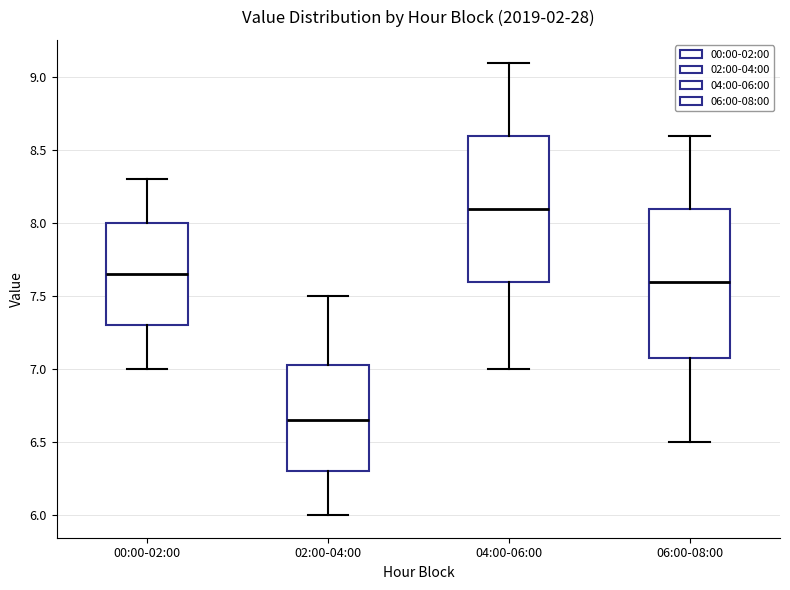

Reading left to right, read every box against the y-axis: the position of its median line, the range the box covers, and the ends of its whiskers. The values are not printed on the chart, so give them approximately, as read against the axis.

00:00-02:00: median 7.65, box 7.30 to 8.00, whiskers 7.00 to 8.30
02:00-04:00: median 6.65, box 6.30 to 7.05, whiskers 6.00 to 7.50
04:00-06:00: median 8.10, box 7.60 to 8.60, whiskers 7.00 to 9.10
06:00-08:00: median 7.60, box 7.10 to 8.10, whiskers 6.50 to 8.60